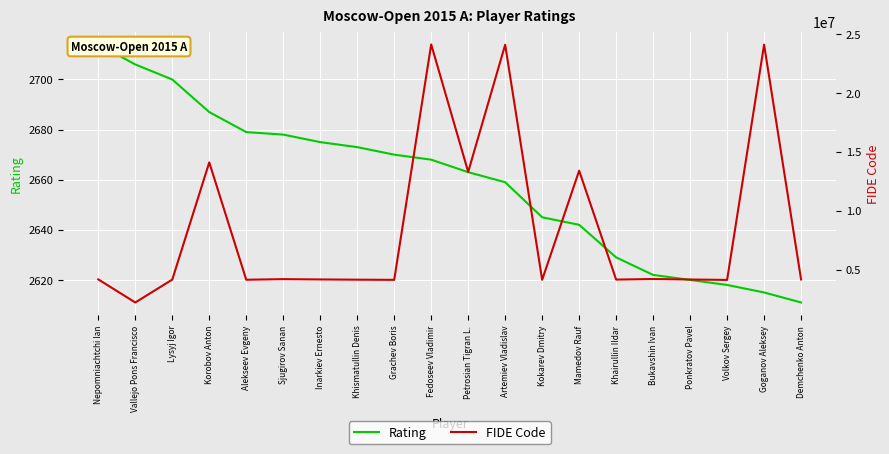

The FIDE Code series shows 4132181 at Kokarev Dmitry. True or false?

True